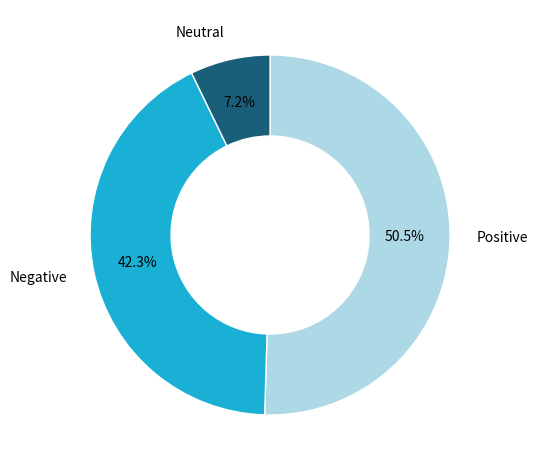

How many segments does this pie chart have?

3